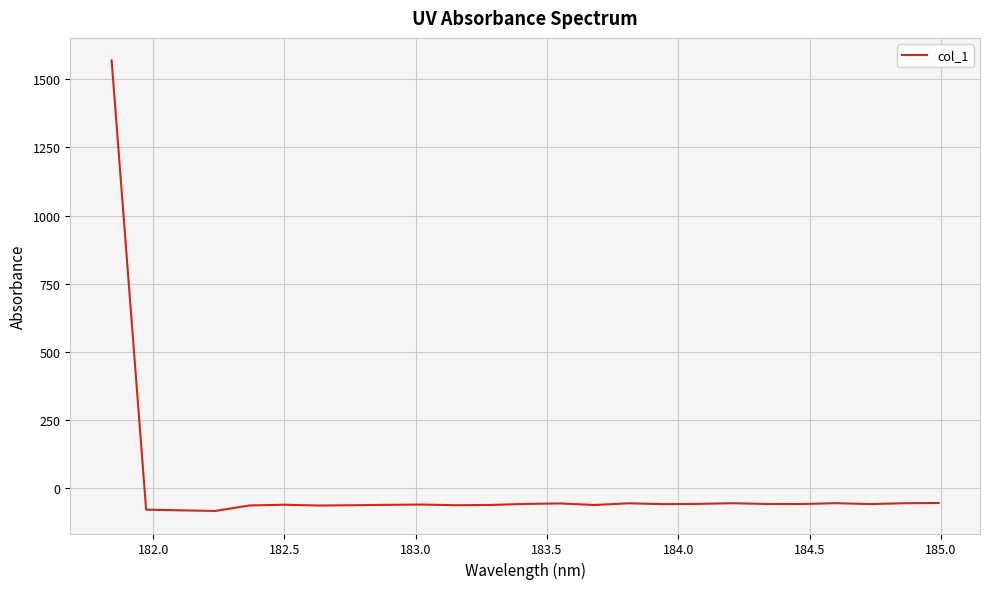

What is the difference between the maximum and minimum values?

1653.5